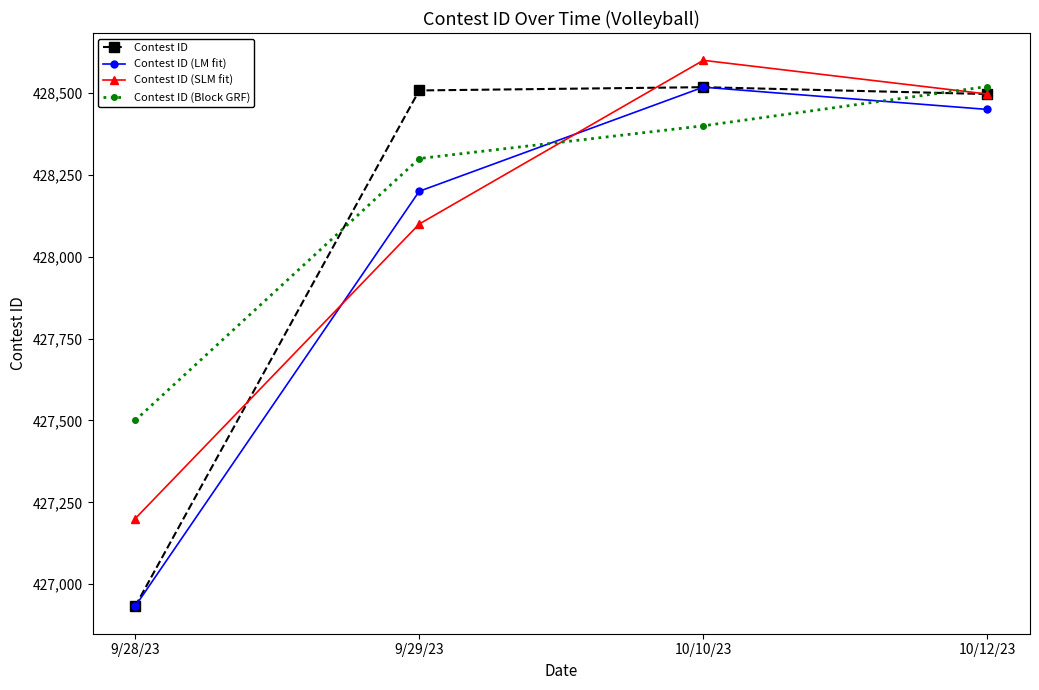

What is the difference between the highest and lowest values at 10/12/23?

70